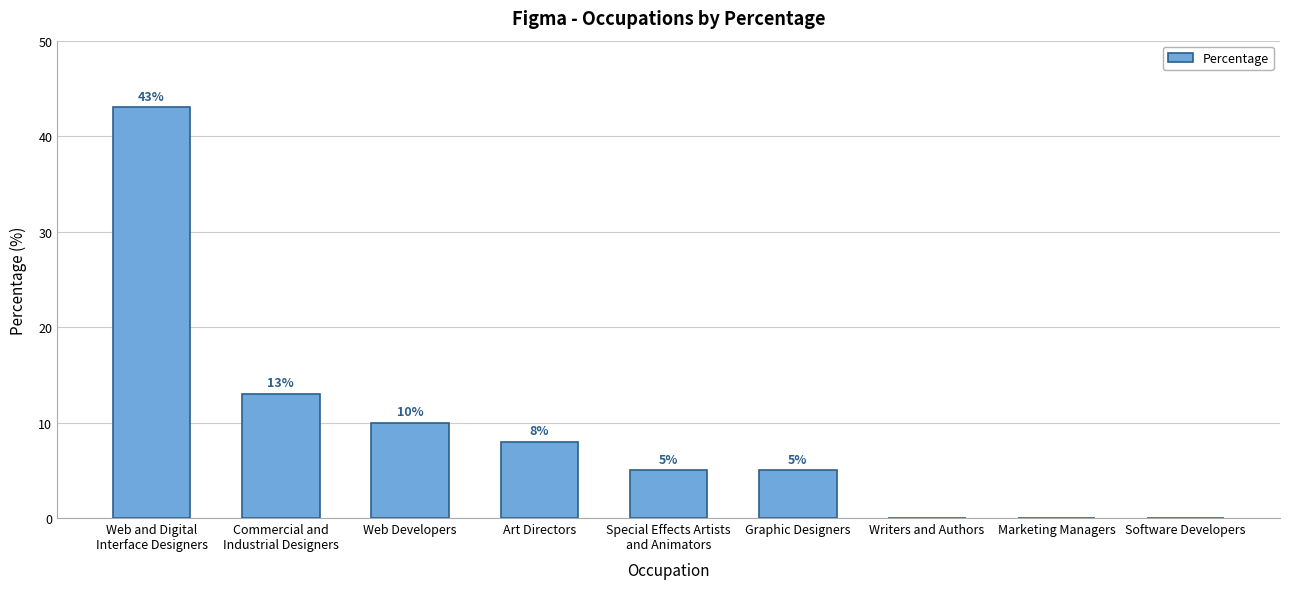

What is the change in value from Art Directors to Marketing Managers?

-8